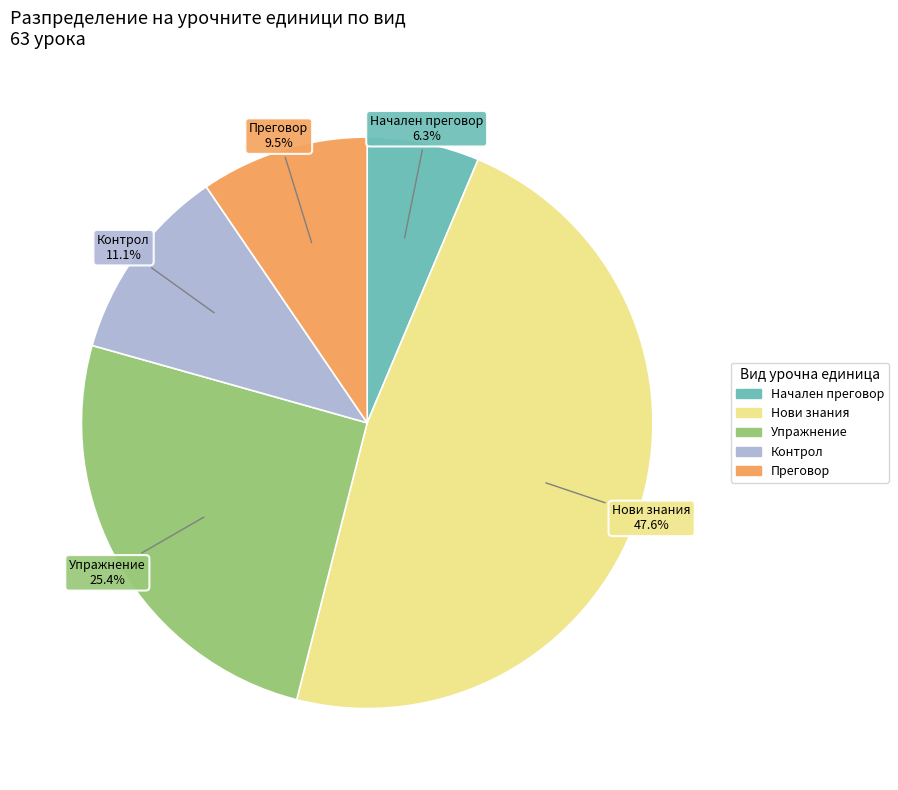

Is there any slice that represents more than half of the pie?

No